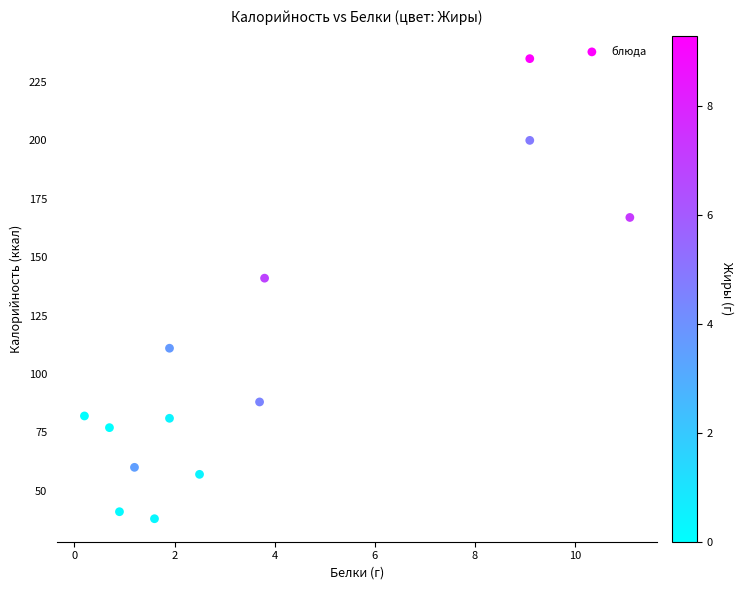

What is the range of Y values (max minus min)?

197